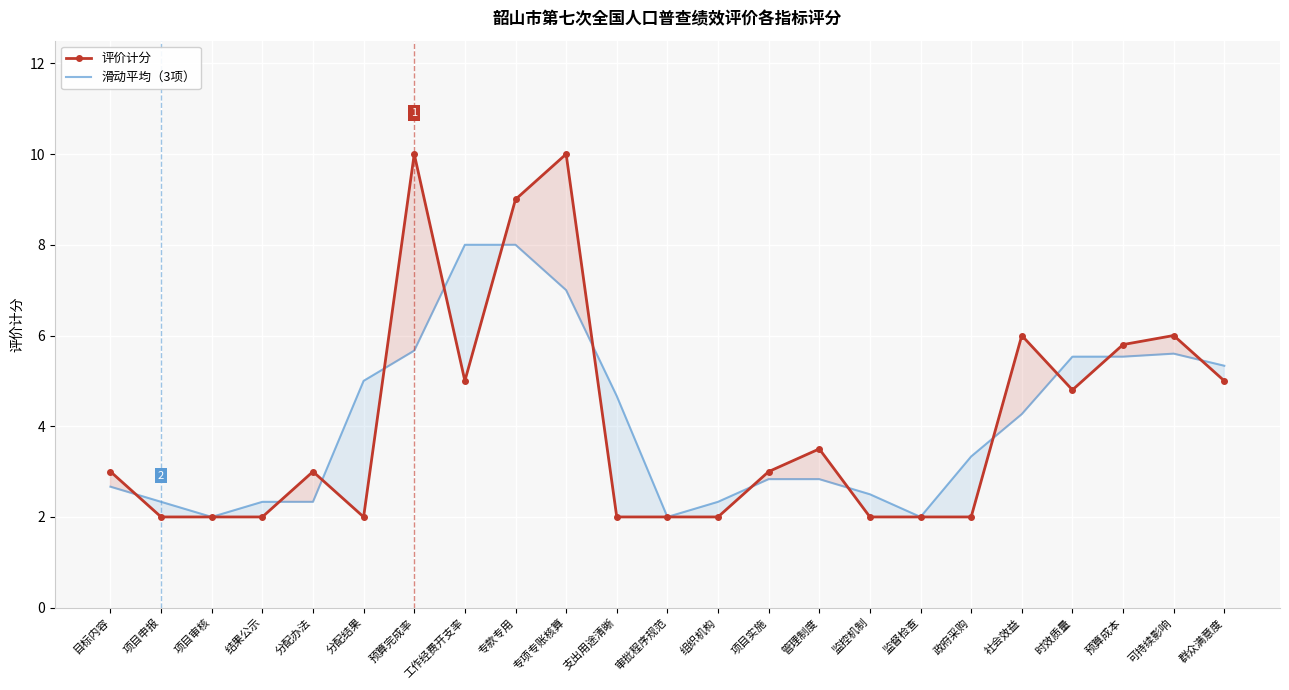

After their last crossing, which series has the higher values: 评价计分 or 滑动平均（3项）?

滑动平均（3项）